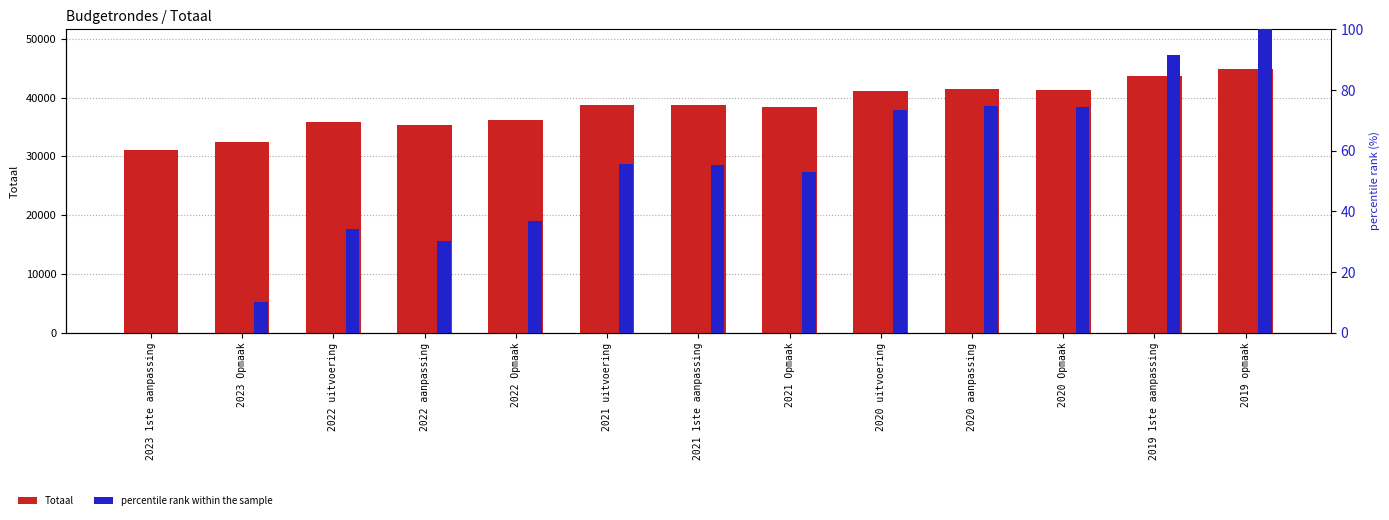

Read the percentile rank within the sample value at 2022 Opmaak.

36.7